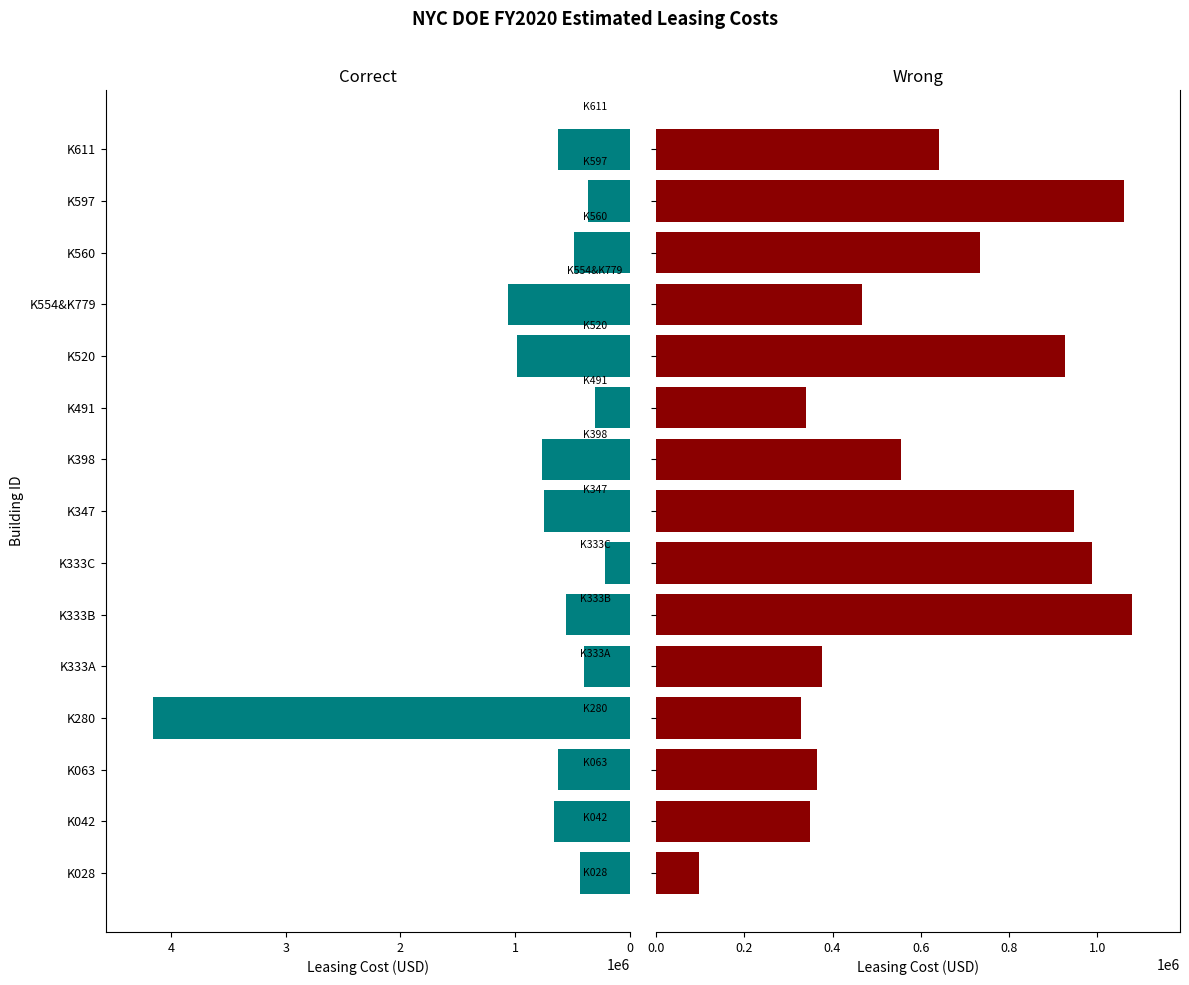

Rank the series at K333C from highest to lowest value.

Wrong, Correct